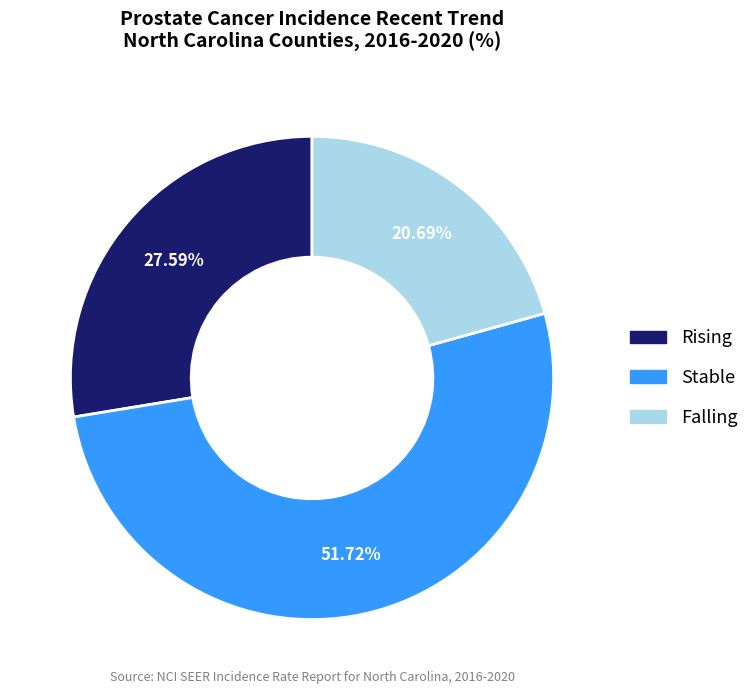

Does any single category account for the majority?

Yes